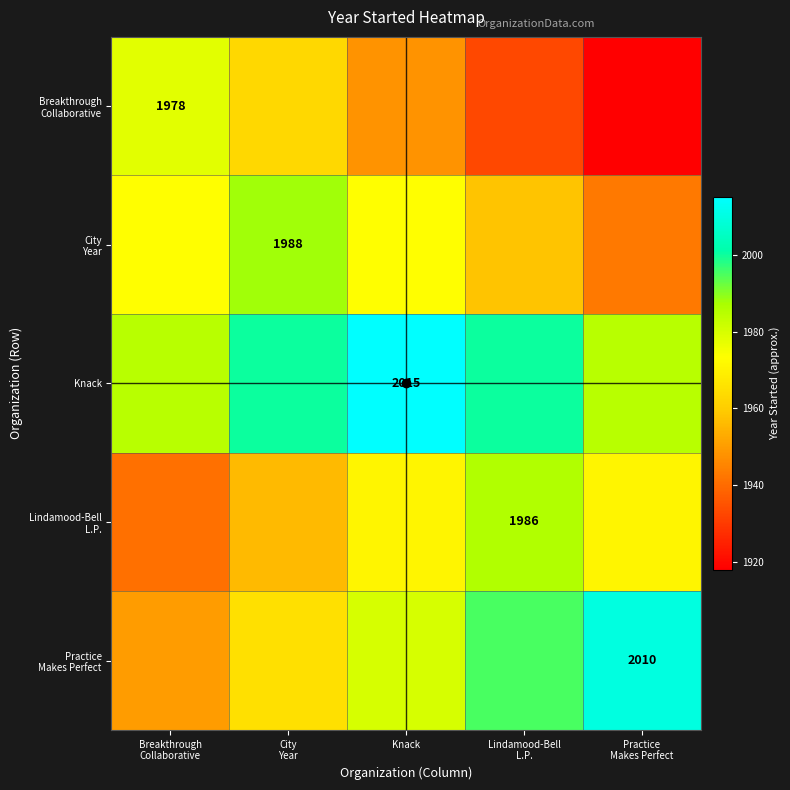

The Practice Makes Perfect series shows 807 at Breakthrough Collaborative. True or false?

False